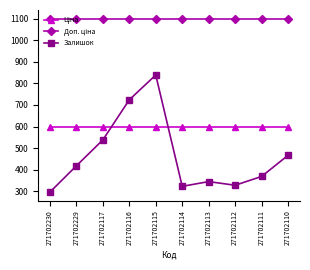

True or false: Залишок has a value of 710.2 at 271702229.

False